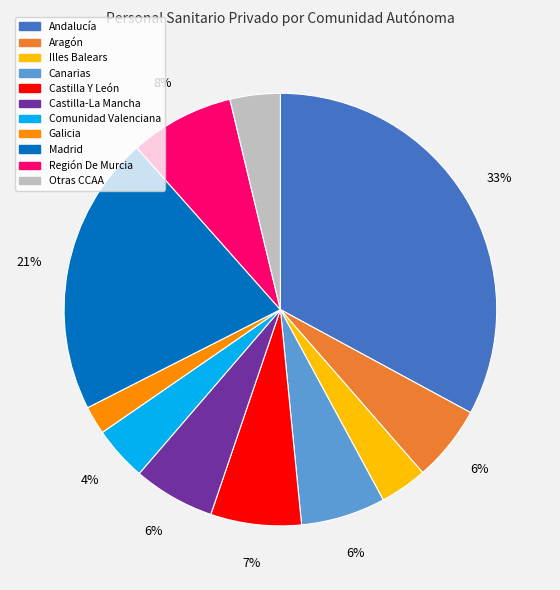

To the nearest percent, what is the difference between the largest and smallest slice percentages?

31%